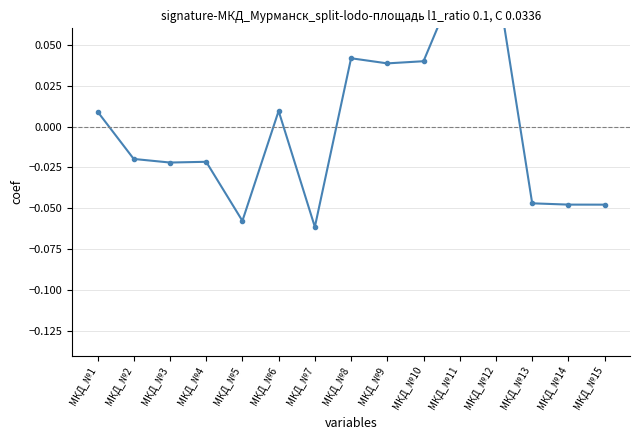

How many values are above zero?

7